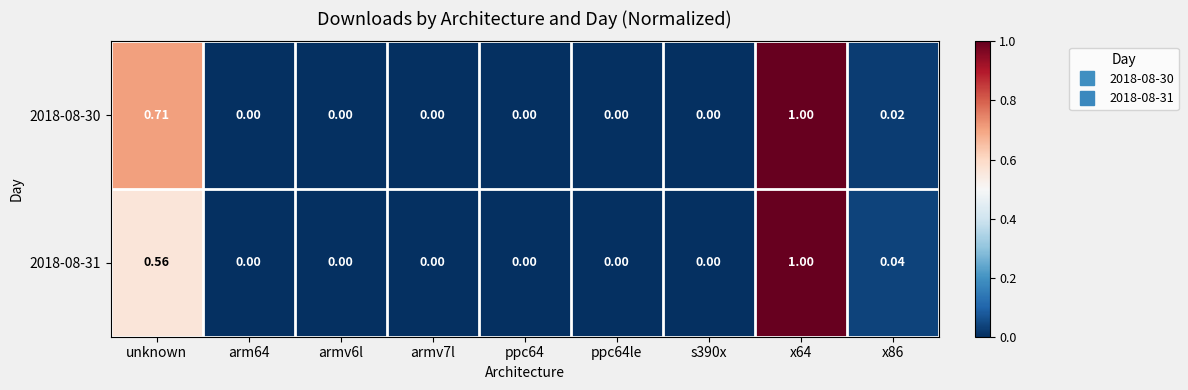

How many positive values does the 2018-08-30 series have?

3